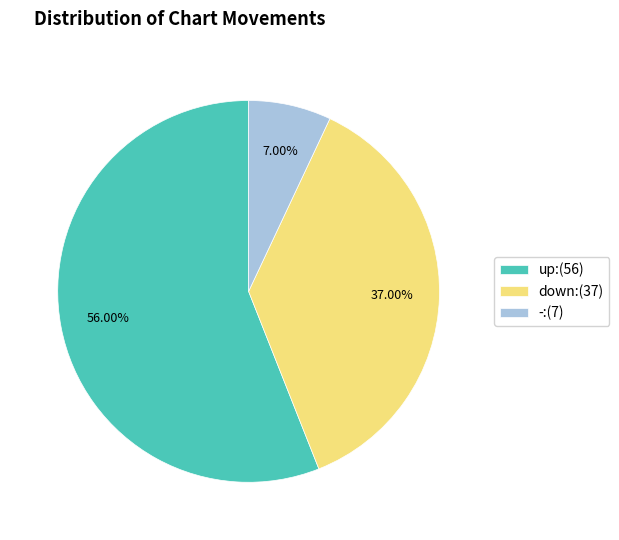

To the nearest percent, what portion does down represent?

37%